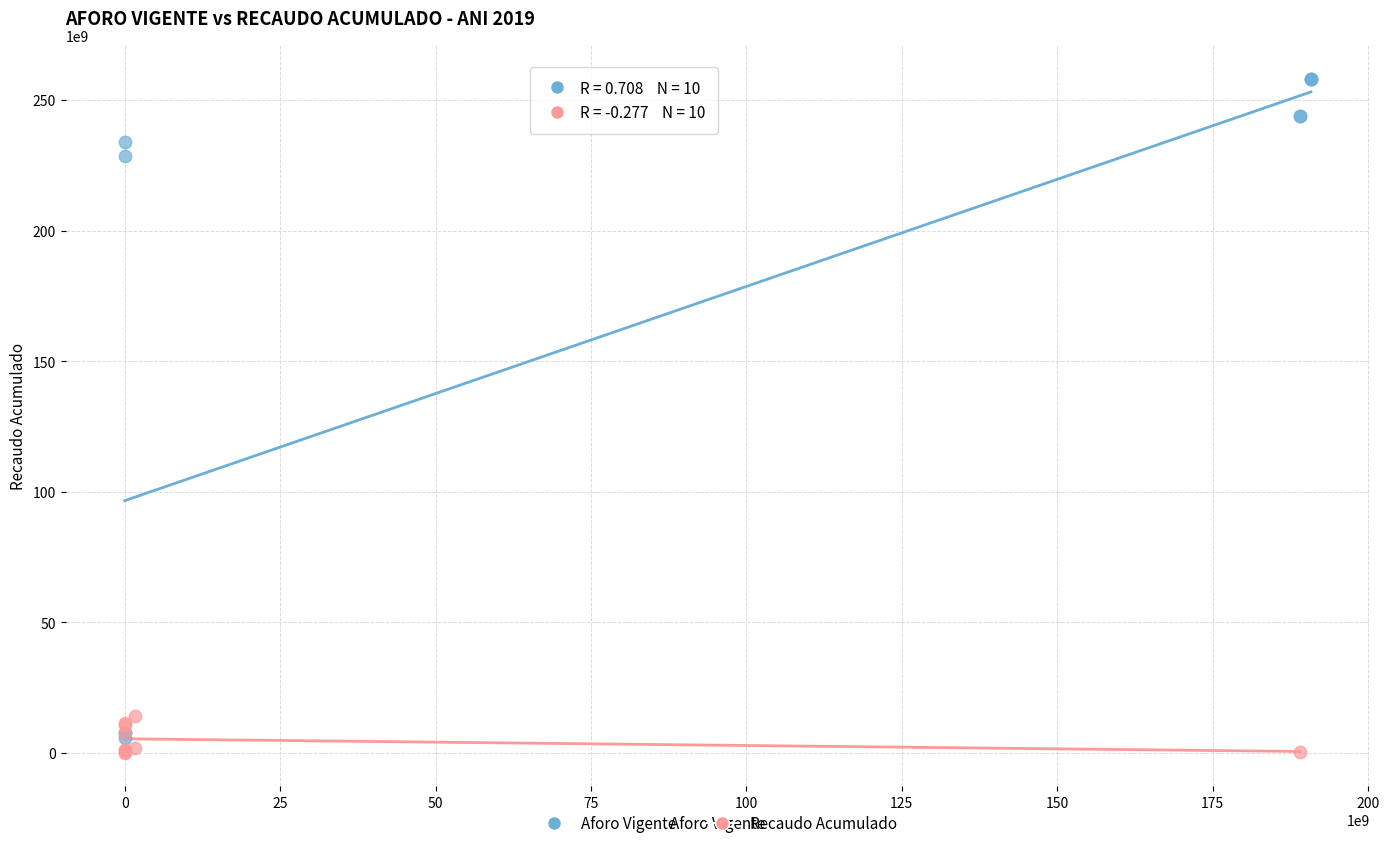

Which series has the widest spread of Y values?

Aforo Vigente